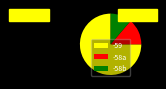

Do -59 and -58a together represent more than half of the pie?

Yes